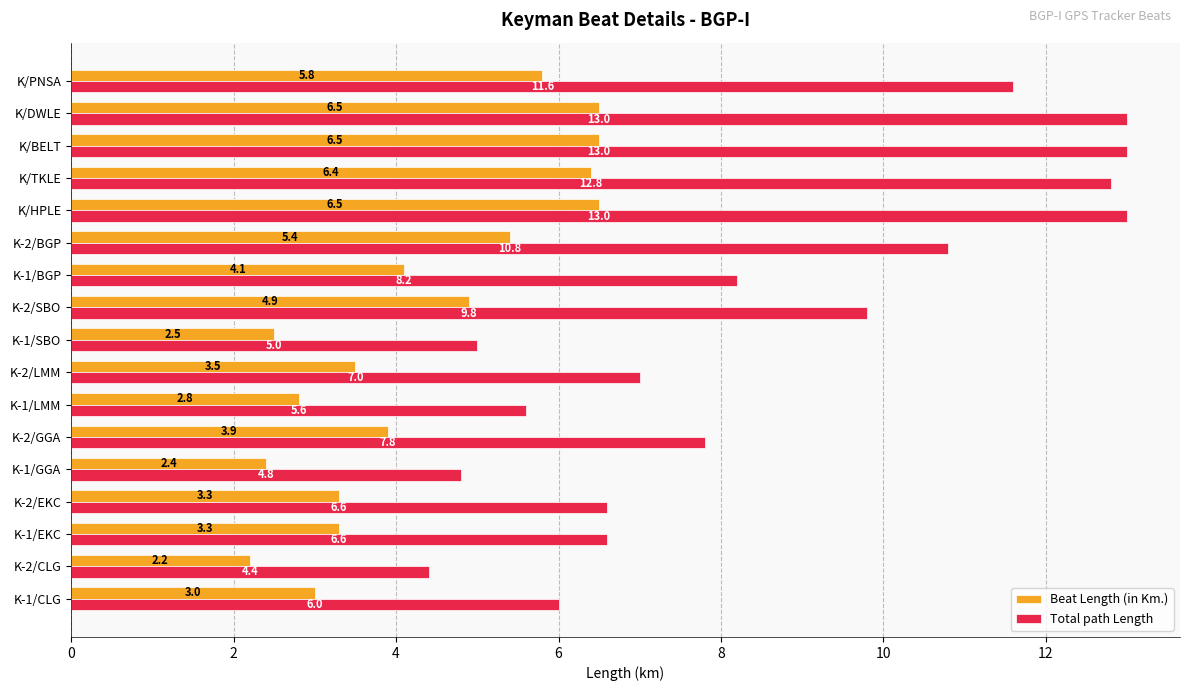

What is the difference between the maximum and minimum values in the Total path Length series?

8.6